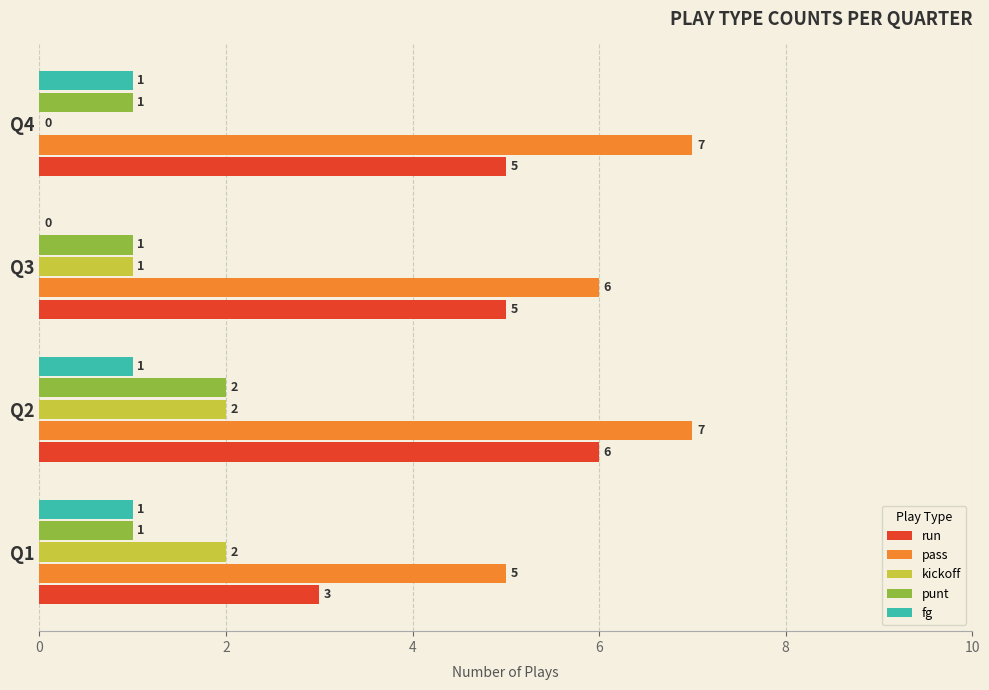

What is the average value of the kickoff series?

1